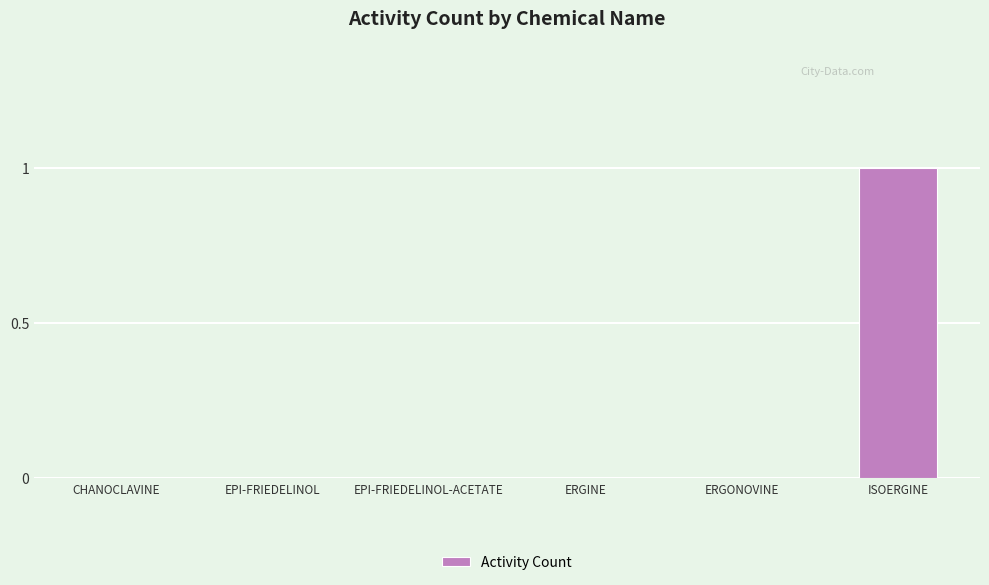

The chart shows a value of -1 at EPI-FRIEDELINOL. True or false?

False